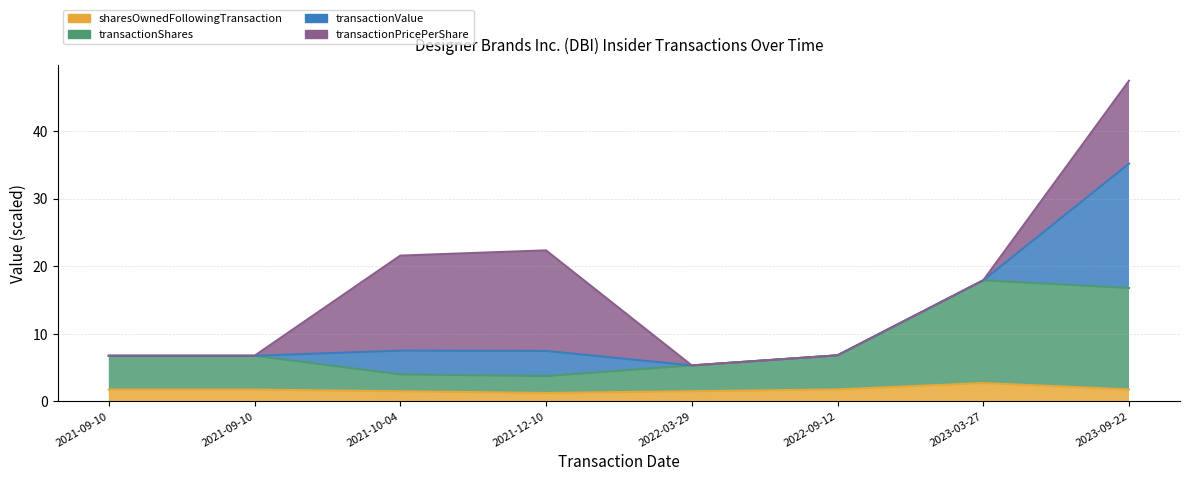

What is the maximum value for sharesOwnedFollowingTransaction?

2.7